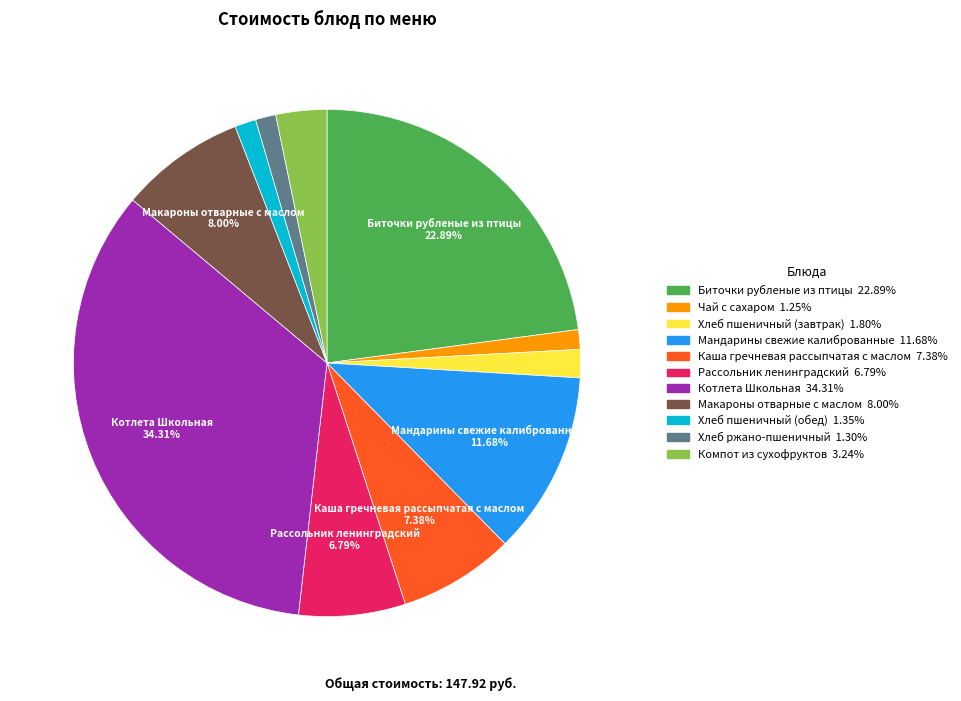

Is there any slice that represents more than half of the pie?

No